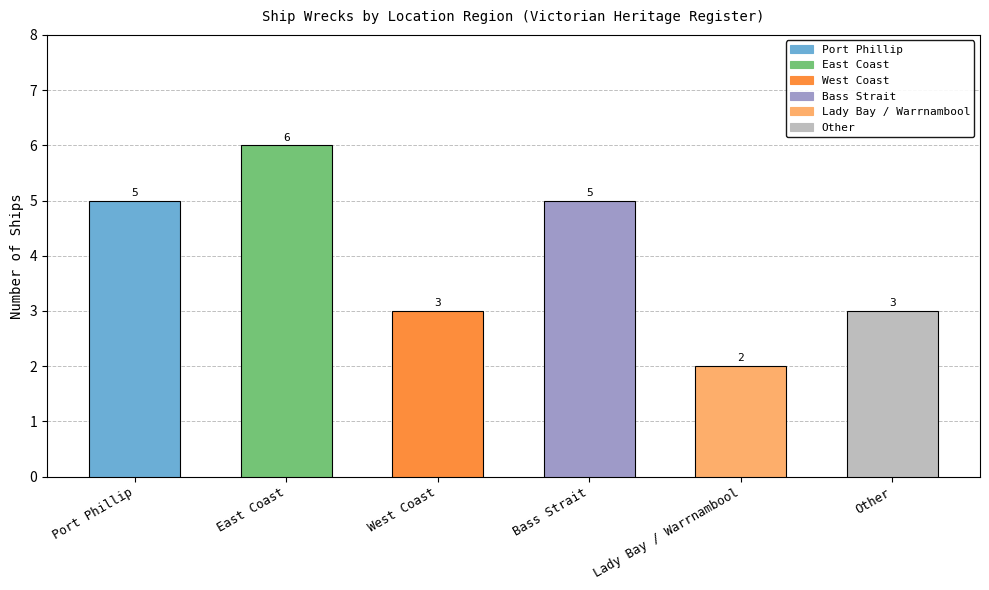

At which category does the chart reach its peak across all series?

East Coast